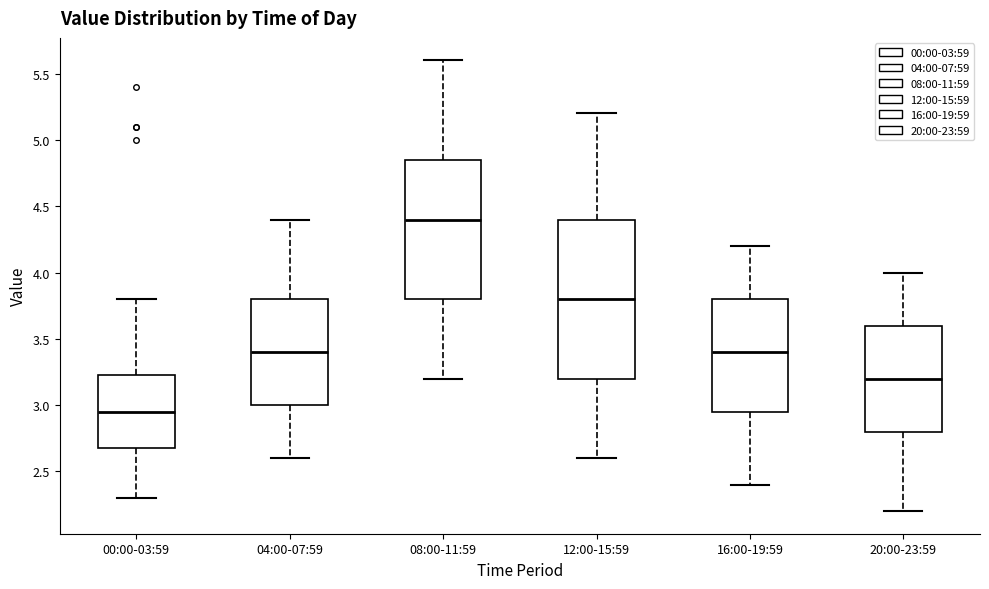

Where is the upper edge of the box for 00:00-03:59 on the y-axis? The values are not printed on the chart, so give them approximately, as read against the axis.

3.25